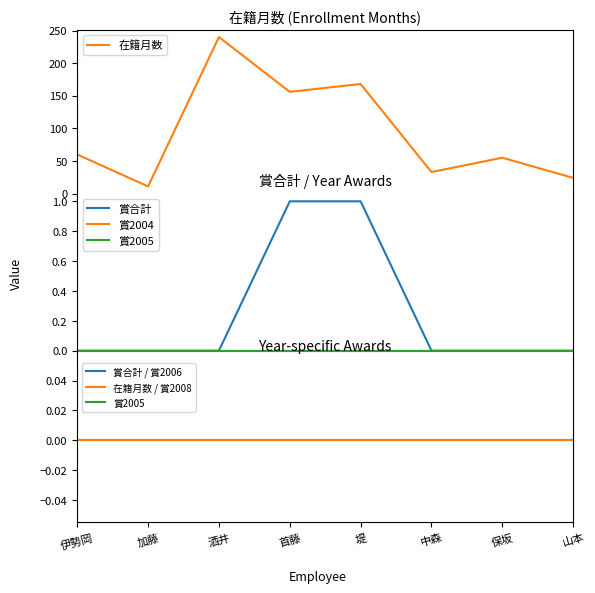

Count the number of categories in the chart.

8